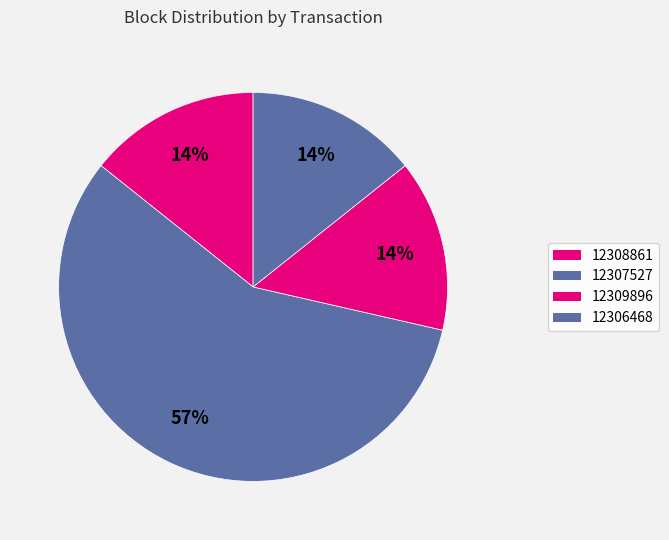

How many slices are in this pie chart?

4